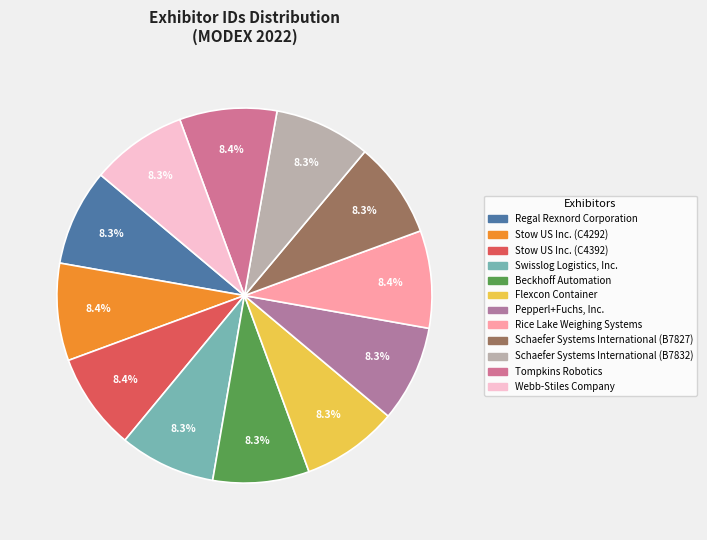

Do Flexcon Container and Regal Rexnord Corporation together represent more than half of the pie?

No